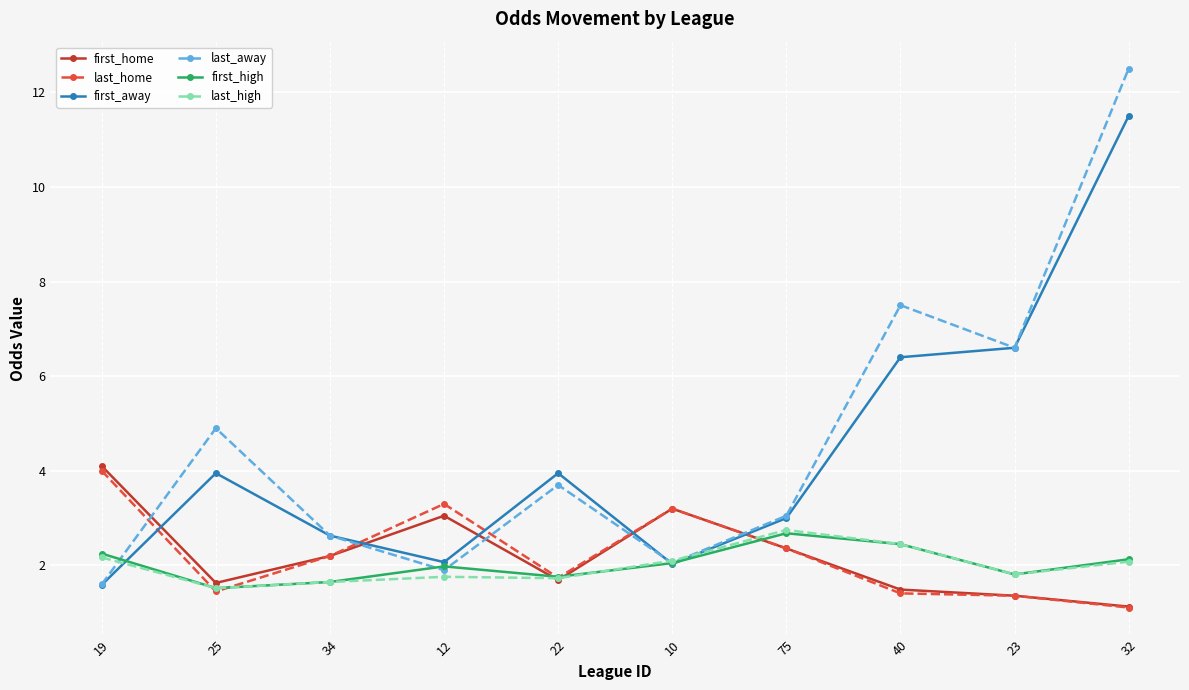

What is the value of the first_home point at the 5th from the left?

1.7